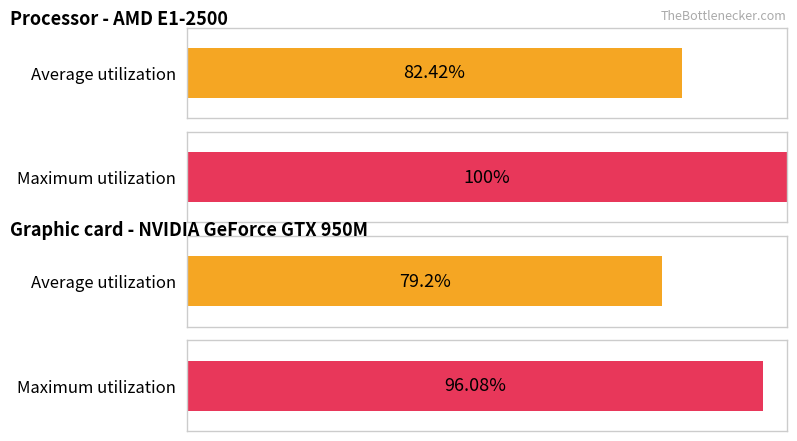

Rank the series by their maximum value, from lowest to highest.

Average utilization, Maximum utilization